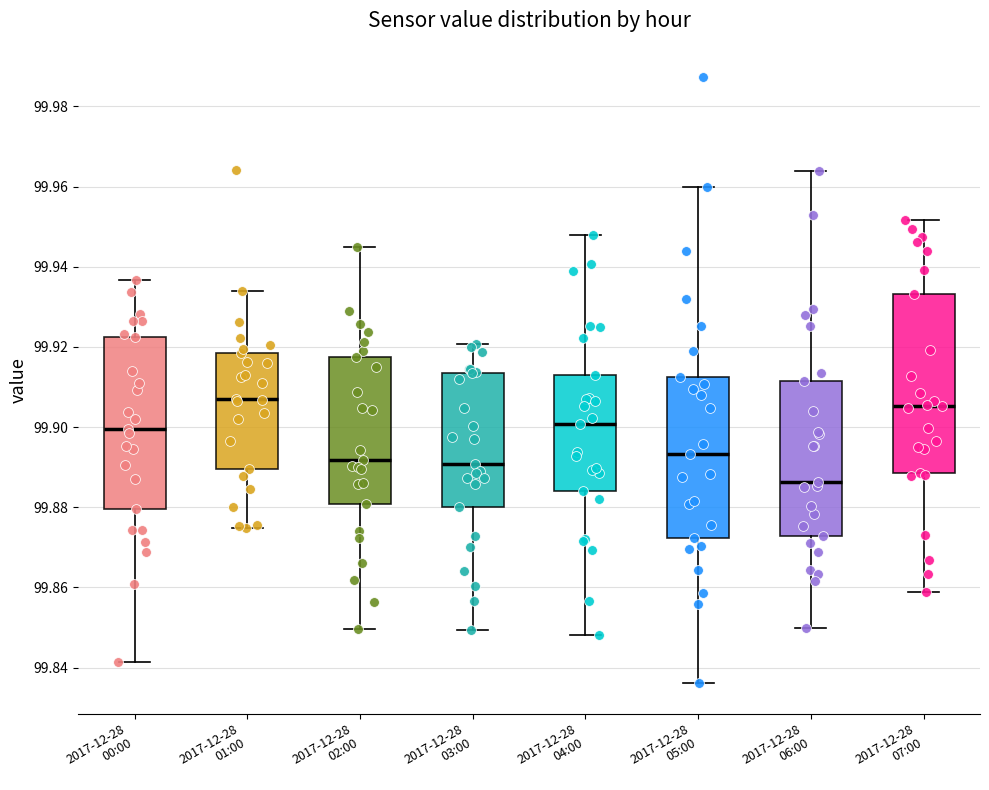

Reading left to right, transcribe this box plot: for each box, give where its median line is, the range the box spans, and where its two whiskers end, as read against the y-axis. The values are not printed on the chart, so give them approximately, as read against the axis.

2017-12-28 00:00: median 99.900, box 99.880 to 99.922, whiskers 99.842 to 99.936
2017-12-28 01:00: median 99.906, box 99.890 to 99.918, whiskers 99.874 to 99.934
2017-12-28 02:00: median 99.892, box 99.880 to 99.918, whiskers 99.850 to 99.944
2017-12-28 03:00: median 99.890, box 99.880 to 99.914, whiskers 99.850 to 99.920
2017-12-28 04:00: median 99.900, box 99.884 to 99.914, whiskers 99.848 to 99.948
2017-12-28 05:00: median 99.894, box 99.872 to 99.912, whiskers 99.836 to 99.960
2017-12-28 06:00: median 99.886, box 99.872 to 99.912, whiskers 99.850 to 99.964
2017-12-28 07:00: median 99.906, box 99.888 to 99.934, whiskers 99.858 to 99.952